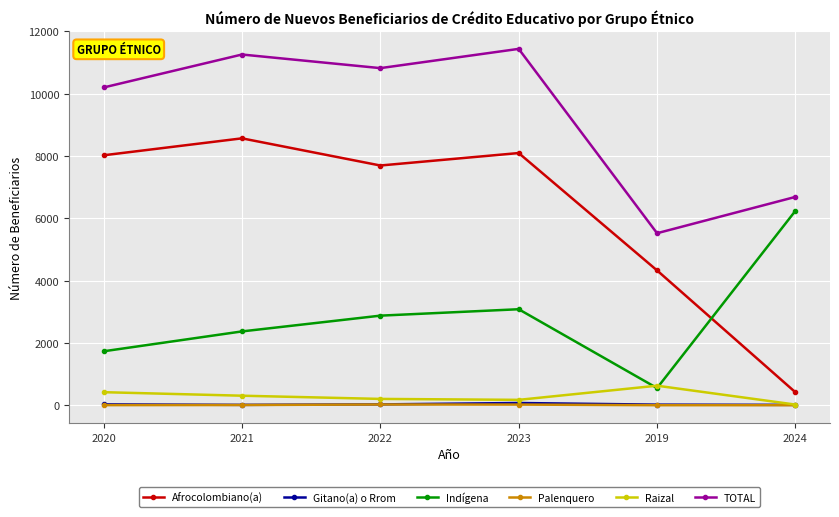

At which category does Raizal reach its first local peak?

2019